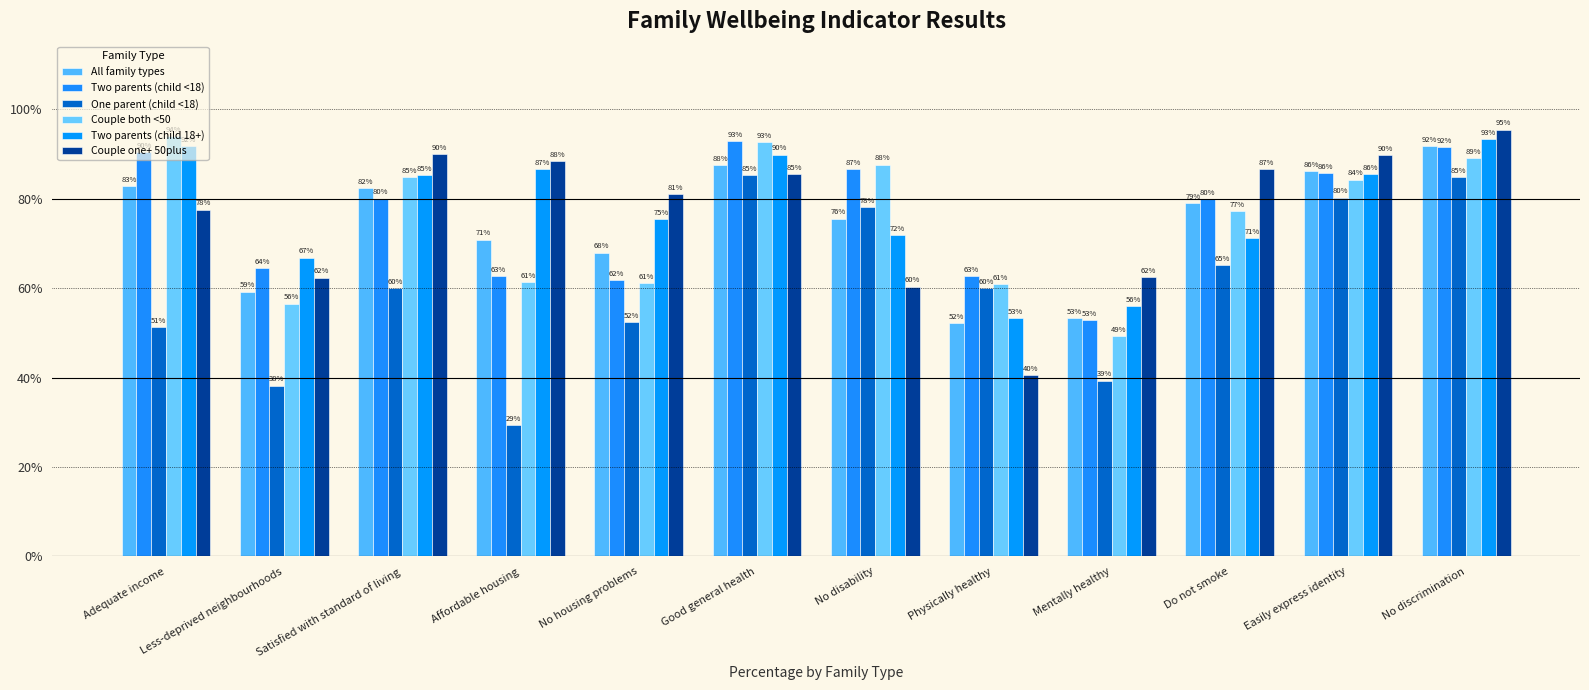

Reading left to right, extract all data points from this chart.

All family types: Adequate income=82.8	Less-deprived neighbourhoods=59.2	Satisfied with standard of living=82.3	Affordable housing=70.8	No housing problems=67.9	Good general health=87.5	No disability=75.5	Physically healthy=52.1	Mentally healthy=53.2	Do not smoke=78.9	Easily express identity=86.1	No discrimination=91.7
Two parents (child <18): Adequate income=90.3	Less-deprived neighbourhoods=64.4	Satisfied with standard of living=80.0	Affordable housing=62.7	No housing problems=61.8	Good general health=92.8	No disability=86.6	Physically healthy=62.6	Mentally healthy=52.9	Do not smoke=79.8	Easily express identity=85.6	No discrimination=91.5
One parent (child <18): Adequate income=51.2	Less-deprived neighbourhoods=38.2	Satisfied with standard of living=59.9	Affordable housing=29.3	No housing problems=52.3	Good general health=85.3	No disability=78.0	Physically healthy=59.9	Mentally healthy=39.3	Do not smoke=65.1	Easily express identity=80.2	No discrimination=84.7
Couple both <50: Adequate income=94.0	Less-deprived neighbourhoods=56.5	Satisfied with standard of living=84.8	Affordable housing=61.3	No housing problems=61.1	Good general health=92.6	No disability=87.6	Physically healthy=60.9	Mentally healthy=49.2	Do not smoke=77.2	Easily express identity=84.2	No discrimination=89.1
Two parents (child 18+): Adequate income=91.7	Less-deprived neighbourhoods=66.8	Satisfied with standard of living=85.3	Affordable housing=86.6	No housing problems=75.4	Good general health=89.8	No disability=71.8	Physically healthy=53.3	Mentally healthy=55.9	Do not smoke=71.2	Easily express identity=85.5	No discrimination=93.3
Couple one+ 50plus: Adequate income=77.5	Less-deprived neighbourhoods=62.3	Satisfied with standard of living=90.0	Affordable housing=88.3	No housing problems=80.9	Good general health=85.4	No disability=60.3	Physically healthy=40.5	Mentally healthy=62.5	Do not smoke=86.6	Easily express identity=89.7	No discrimination=95.4